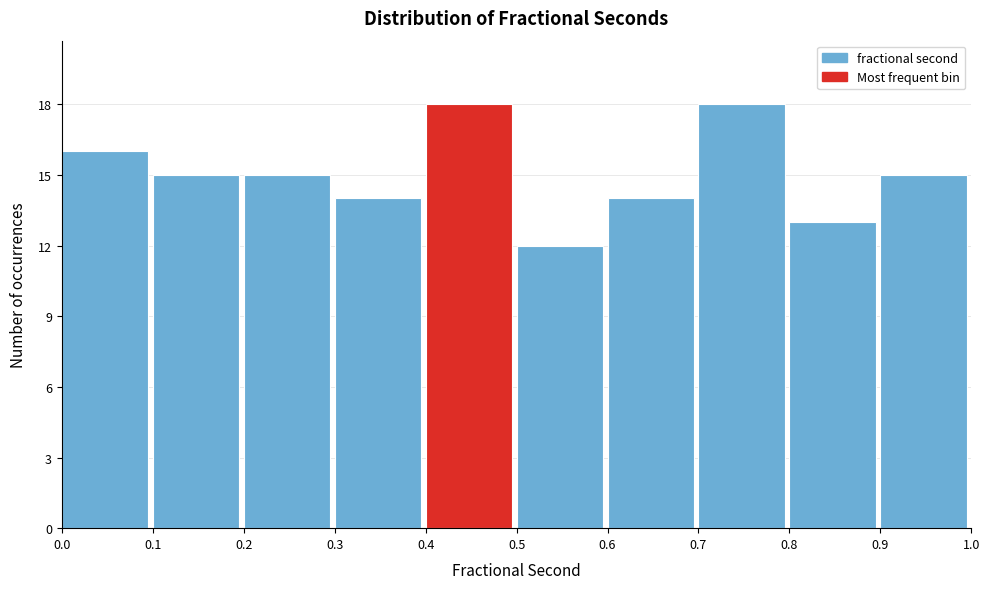

Reading left to right, list every bar in this chart as the range it spans on the x-axis followed by its height. The values are not printed on the chart, so give them approximately, as read against the axis.

0.0 to 0.1: 16
0.1 to 0.2: 15
0.2 to 0.3: 15
0.3 to 0.4: 14
0.4 to 0.5: 18
0.5 to 0.6: 12
0.6 to 0.7: 14
0.7 to 0.8: 18
0.8 to 0.9: 13
0.9 to 1.0: 15